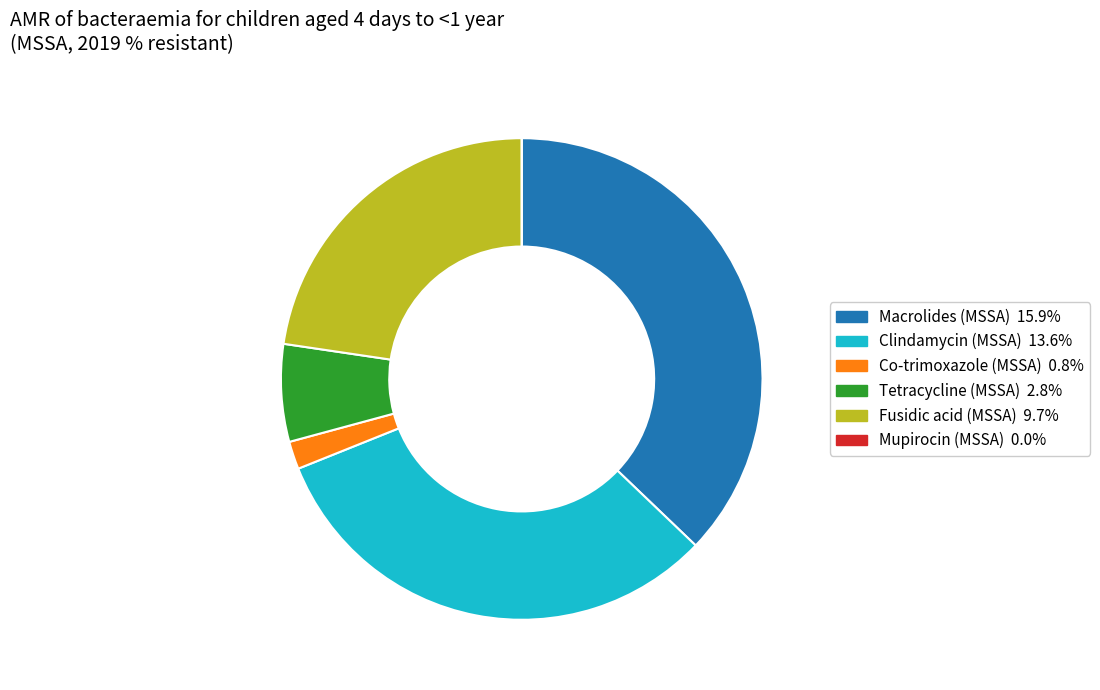

Does Clindamycin (MSSA) account for over 50% of the chart?

No